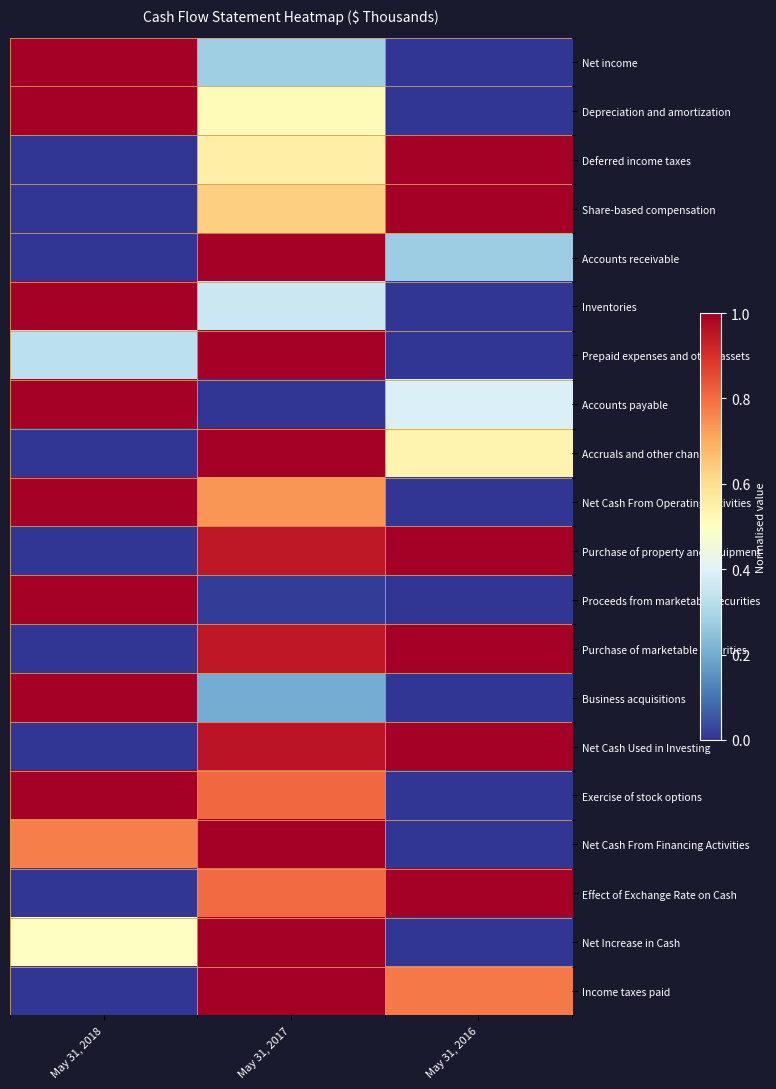

Reading left to right, extract all data points from this chart.

Net income: May 31, 2018=1.0	May 31, 2017=0.3	May 31, 2016=0.0
Depreciation and amortization: May 31, 2018=1.0	May 31, 2017=0.5	May 31, 2016=0.0
Deferred income taxes: May 31, 2018=0.0	May 31, 2017=0.6	May 31, 2016=1.0
Share-based compensation: May 31, 2018=0.0	May 31, 2017=0.6	May 31, 2016=1.0
Accounts receivable: May 31, 2018=0.0	May 31, 2017=1.0	May 31, 2016=0.3
Inventories: May 31, 2018=1.0	May 31, 2017=0.4	May 31, 2016=0.0
Prepaid expenses and other assets: May 31, 2018=0.3	May 31, 2017=1.0	May 31, 2016=0.0
Accounts payable: May 31, 2018=1.0	May 31, 2017=0.0	May 31, 2016=0.4
Accruals and other changes: May 31, 2018=0.0	May 31, 2017=1.0	May 31, 2016=0.5
Net Cash From Operating Activities: May 31, 2018=1.0	May 31, 2017=0.7	May 31, 2016=0.0
Purchase of property and equipment: May 31, 2018=0.0	May 31, 2017=0.9	May 31, 2016=1.0
Proceeds from marketable securities: May 31, 2018=1.0	May 31, 2017=0.0	May 31, 2016=0.0
Purchase of marketable securities: May 31, 2018=0.0	May 31, 2017=0.9	May 31, 2016=1.0
Business acquisitions: May 31, 2018=1.0	May 31, 2017=0.2	May 31, 2016=0.0
Net Cash Used in Investing: May 31, 2018=0.0	May 31, 2017=1.0	May 31, 2016=1.0
Exercise of stock options: May 31, 2018=1.0	May 31, 2017=0.8	May 31, 2016=0.0
Net Cash From Financing Activities: May 31, 2018=0.8	May 31, 2017=1.0	May 31, 2016=0.0
Effect of Exchange Rate on Cash: May 31, 2018=0.0	May 31, 2017=0.8	May 31, 2016=1.0
Net Increase in Cash: May 31, 2018=0.5	May 31, 2017=1.0	May 31, 2016=0.0
Income taxes paid: May 31, 2018=0.0	May 31, 2017=1.0	May 31, 2016=0.8